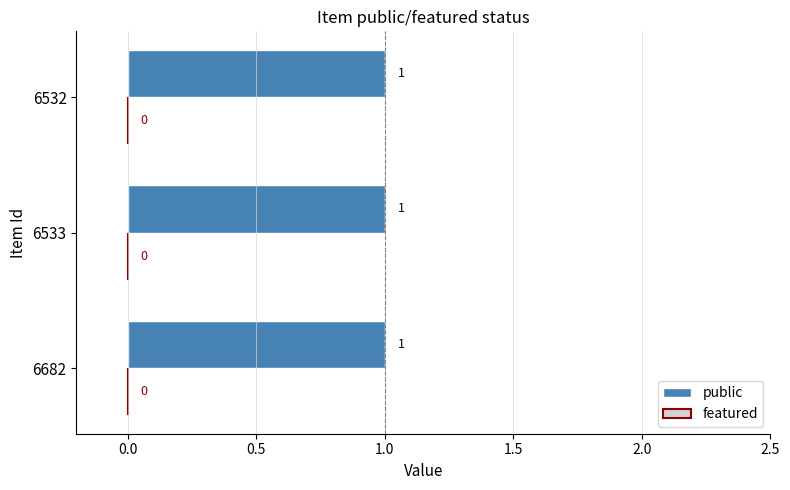

Reading right to left, what are all the values shown in this chart?

public: 1	1	1
featured: 0	0	0